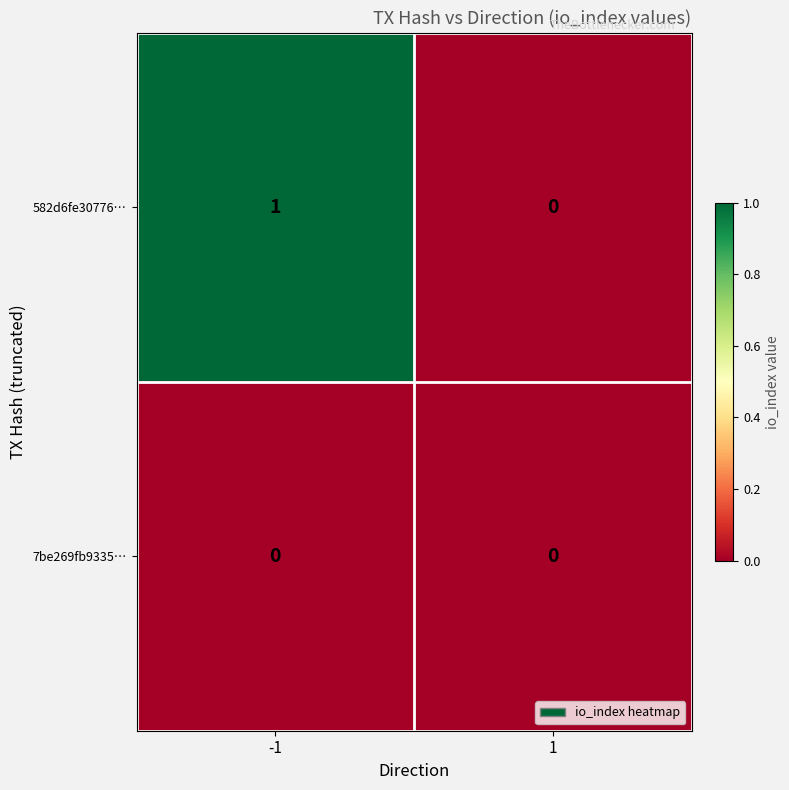

The 582d6fe30776… series shows 1 at -1. True or false?

True